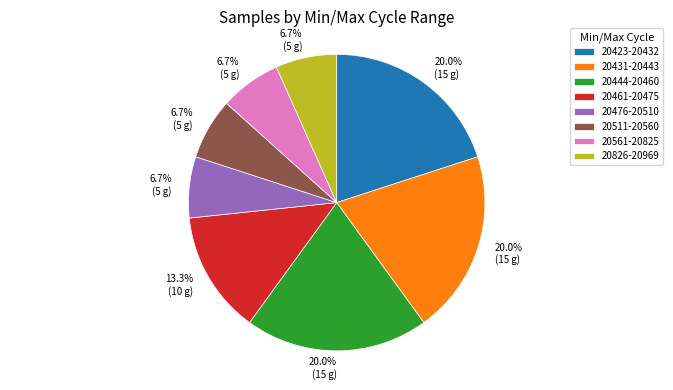

Count the number of slices in the pie.

8